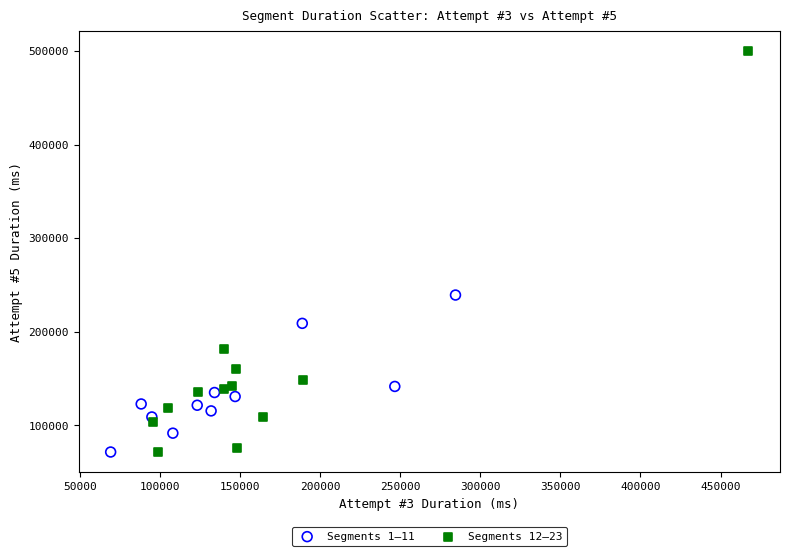

Which series has the largest Y range (max minus min)?

Segments 12–23